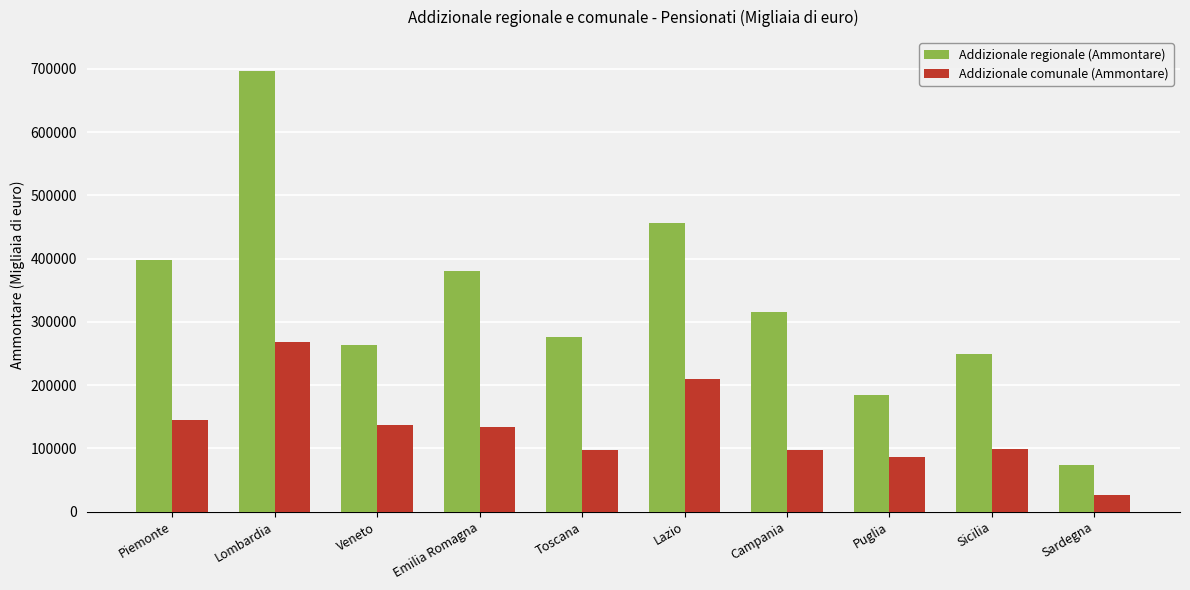

Rank the series at Piemonte from highest to lowest value.

Addizionale regionale (Ammontare), Addizionale comunale (Ammontare)